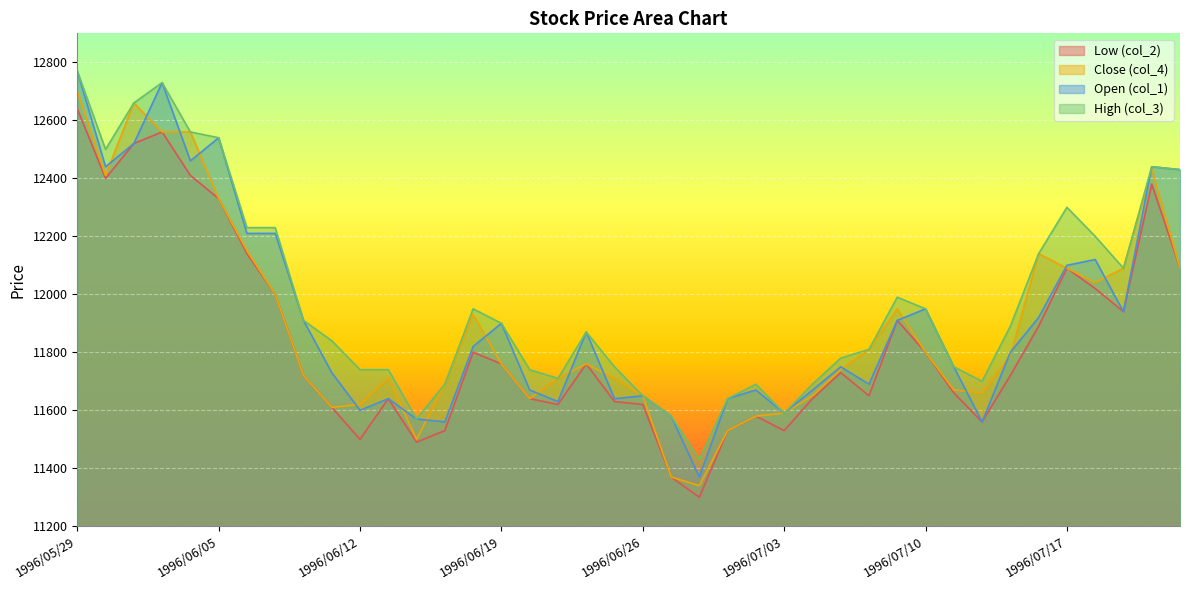

How many lines are shown in the chart?

4